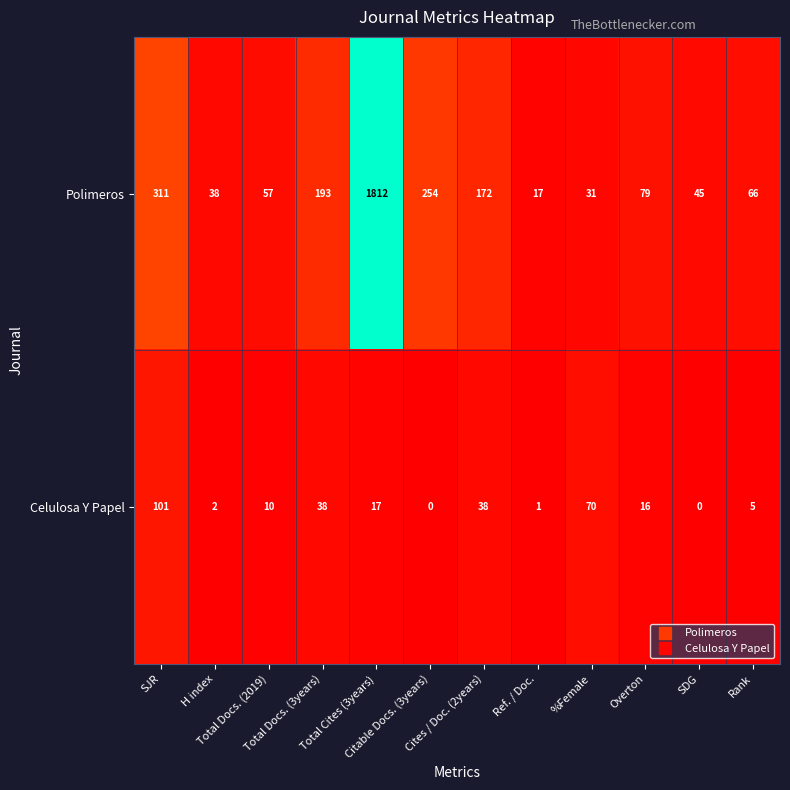

What is the maximum value shown in the chart?

1812